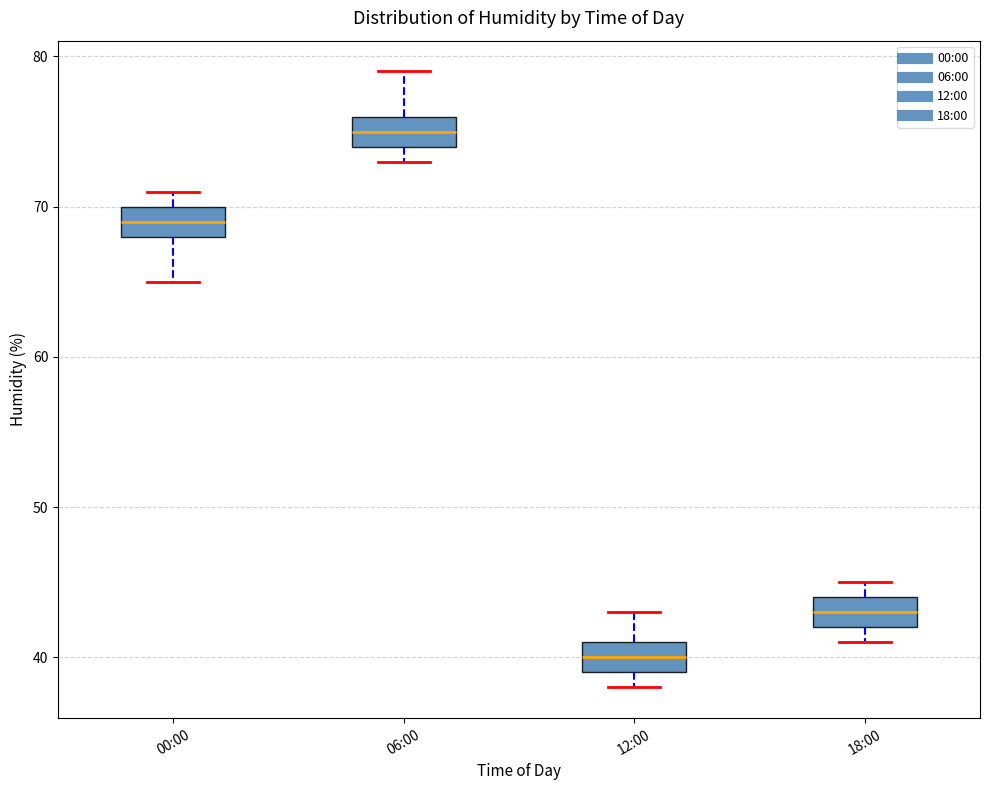

Reading left to right, read every box against the y-axis: the position of its median line, the range the box covers, and the ends of its whiskers. The values are not printed on the chart, so give them approximately, as read against the axis.

00:00: median 69, box 68 to 70, whiskers 65 to 71
06:00: median 75, box 74 to 76, whiskers 73 to 79
12:00: median 40, box 39 to 41, whiskers 38 to 43
18:00: median 43, box 42 to 44, whiskers 41 to 45